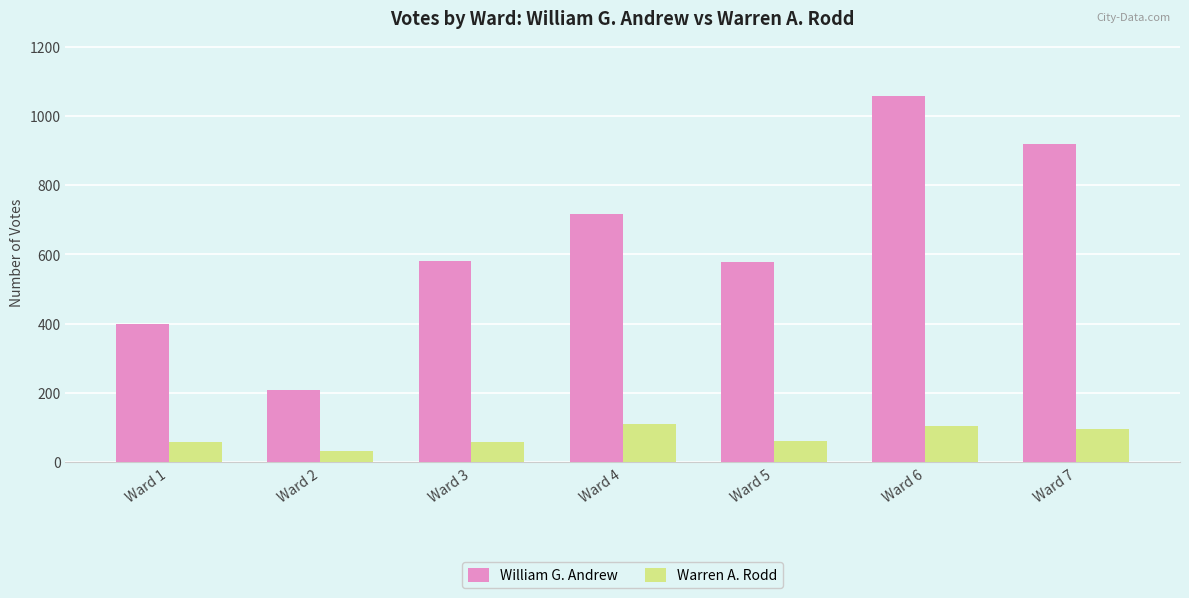

How many categories are shown in the chart?

7